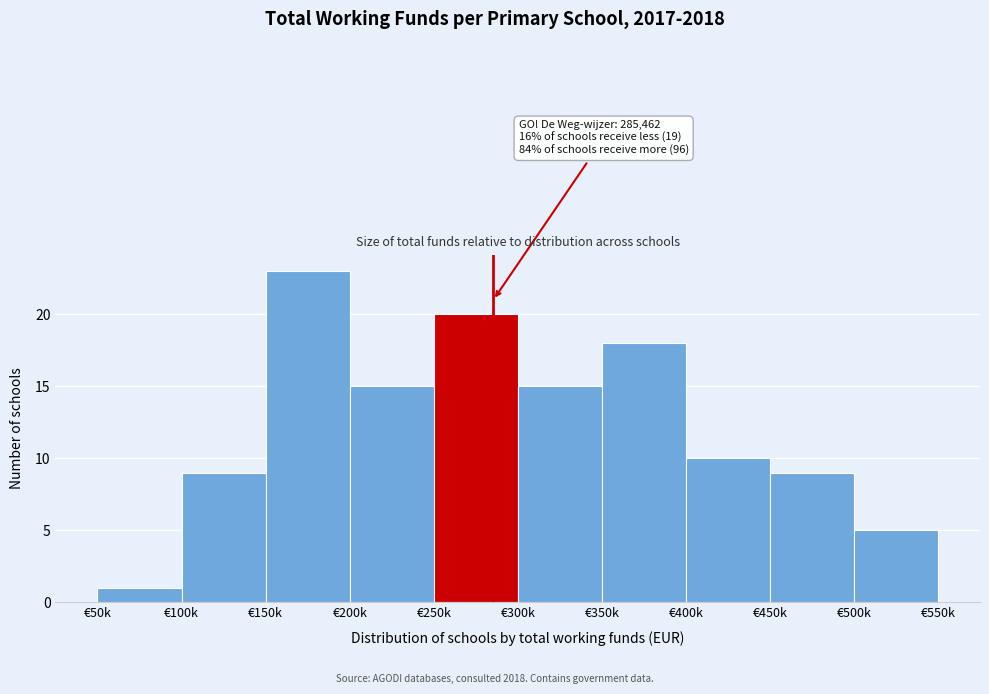

Reading left to right, what are all the values shown in this chart?

€50k=1	€100k=9	€150k=23	€200k=15	€250k=20	€300k=15	€350k=18	€400k=10	€450k=9	€500k=5